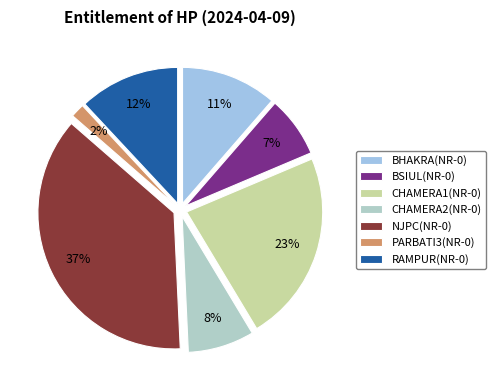

Count the number of slices in the pie.

7